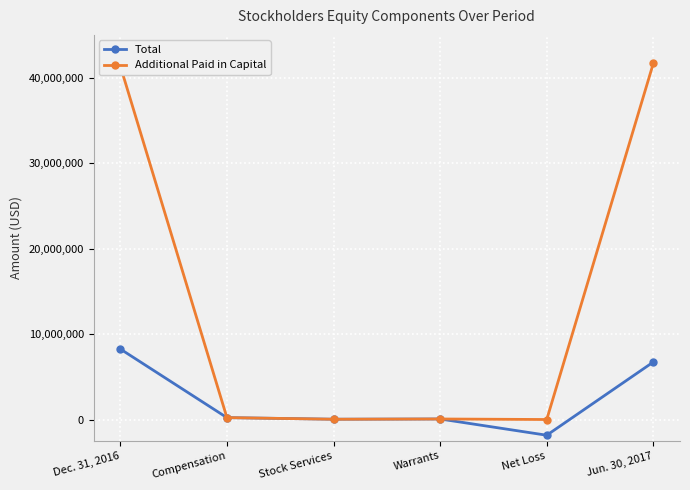

How many lines are shown in the chart?

2